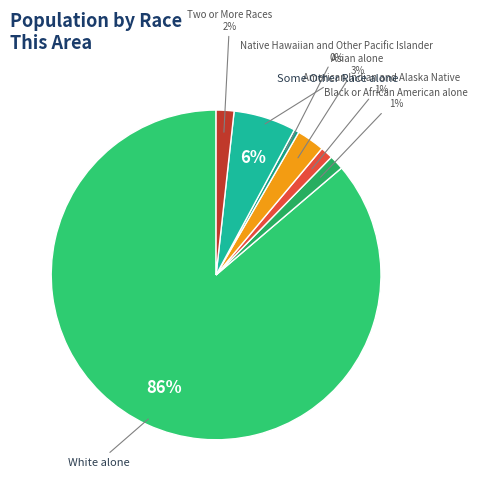

What percentage is the Asian alone slice, to the nearest percent?

3%